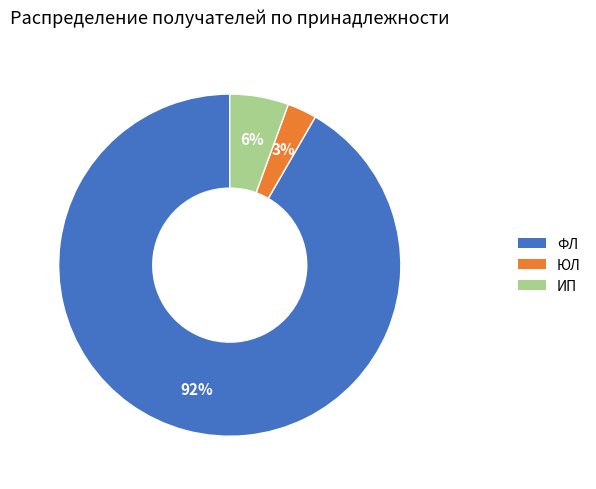

True or false: ФЛ accounts for 80% of the total.

False